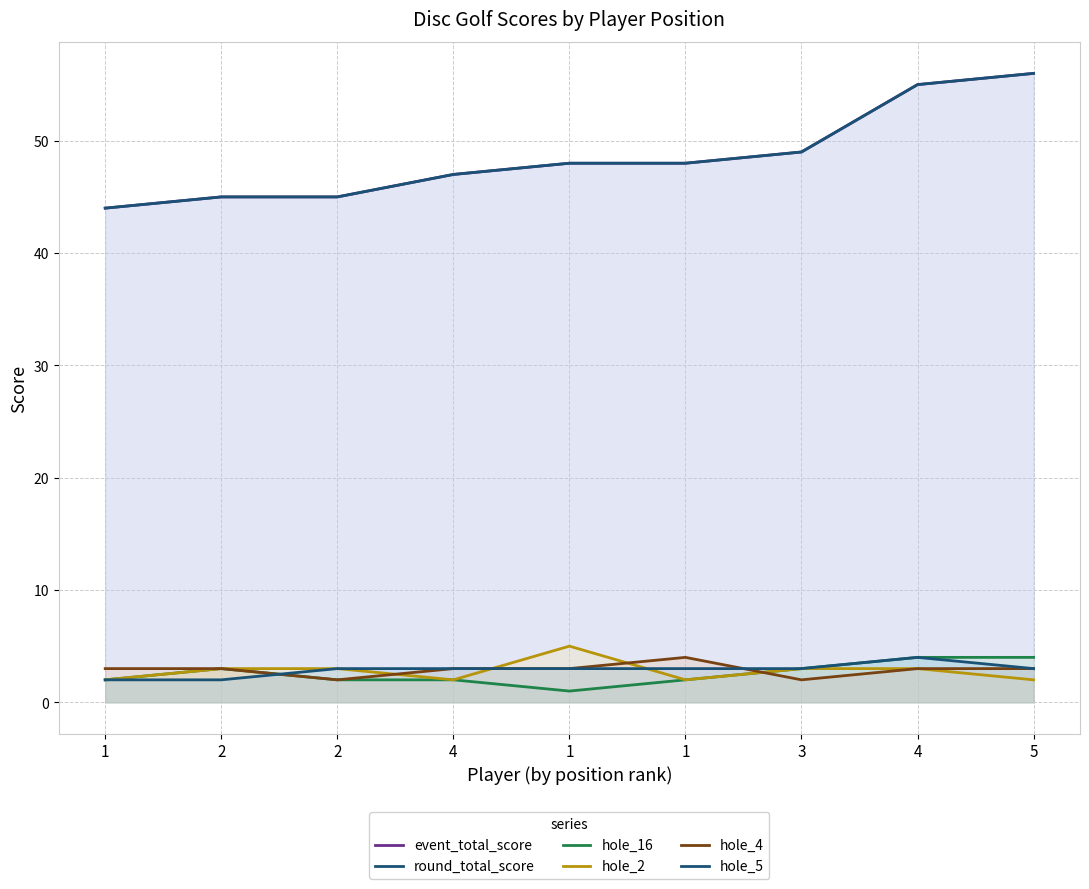

How many data points does each series have?

9